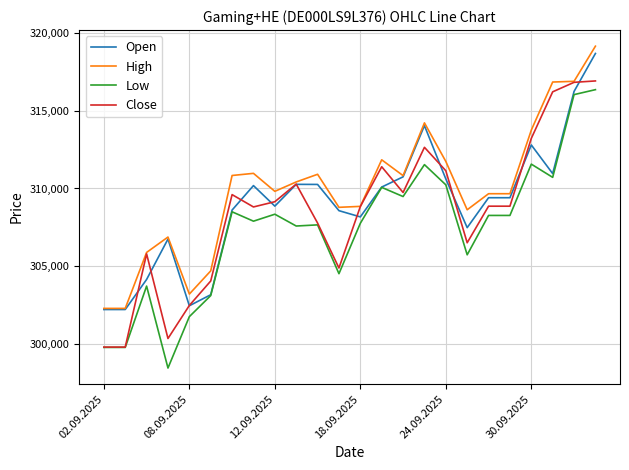

Which series has the largest total across all categories?

High